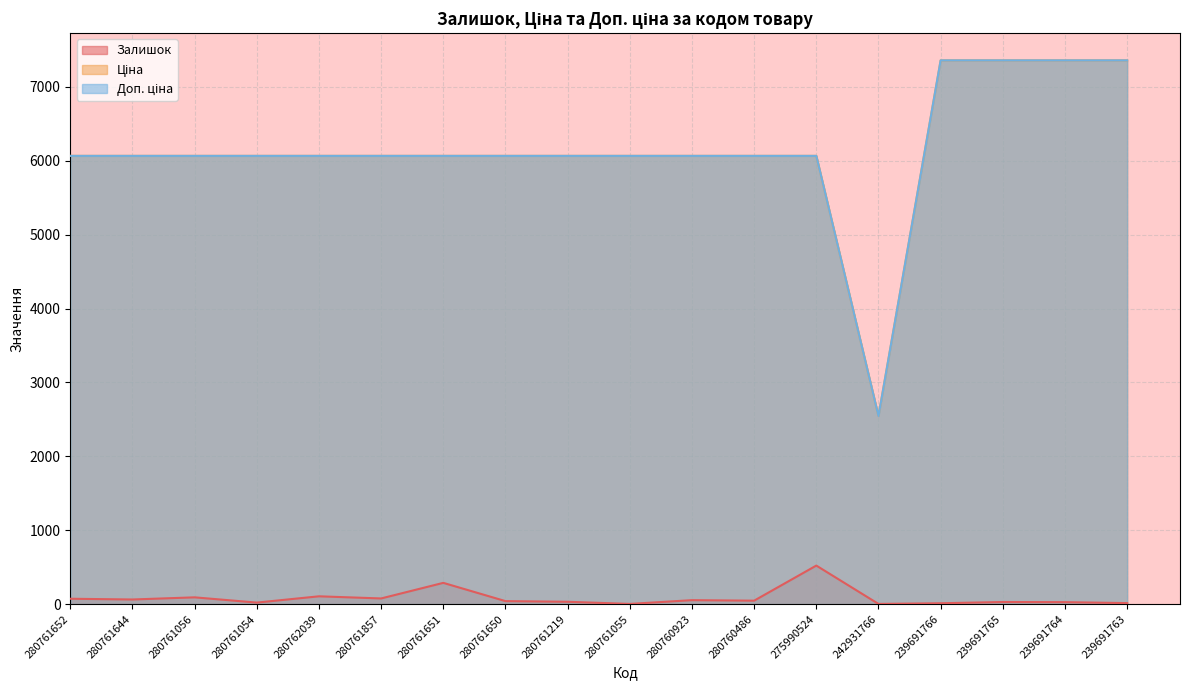

True or false: Залишок has more than 1 points higher than both neighbors.

True